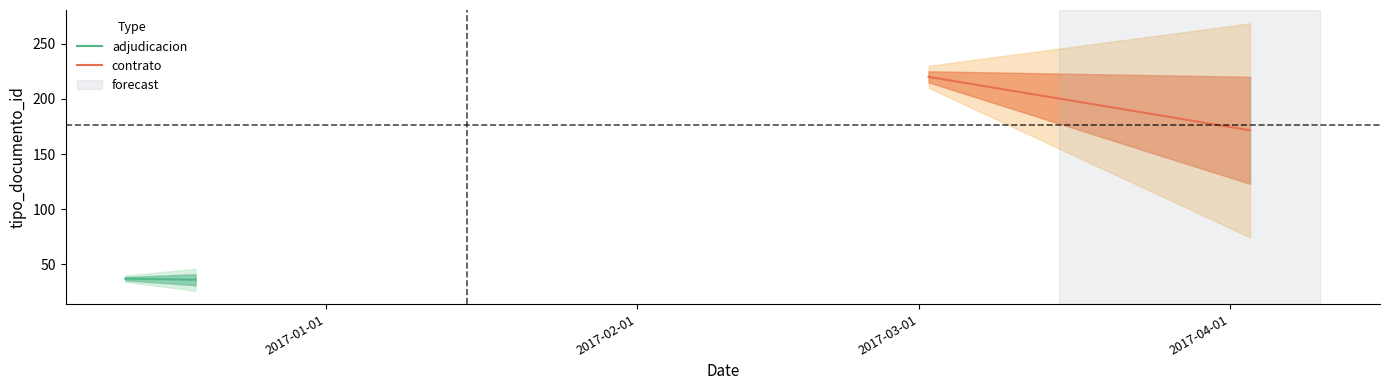

Which has a higher value, 2017-01-01 or 2017-02-01?

2017-01-01